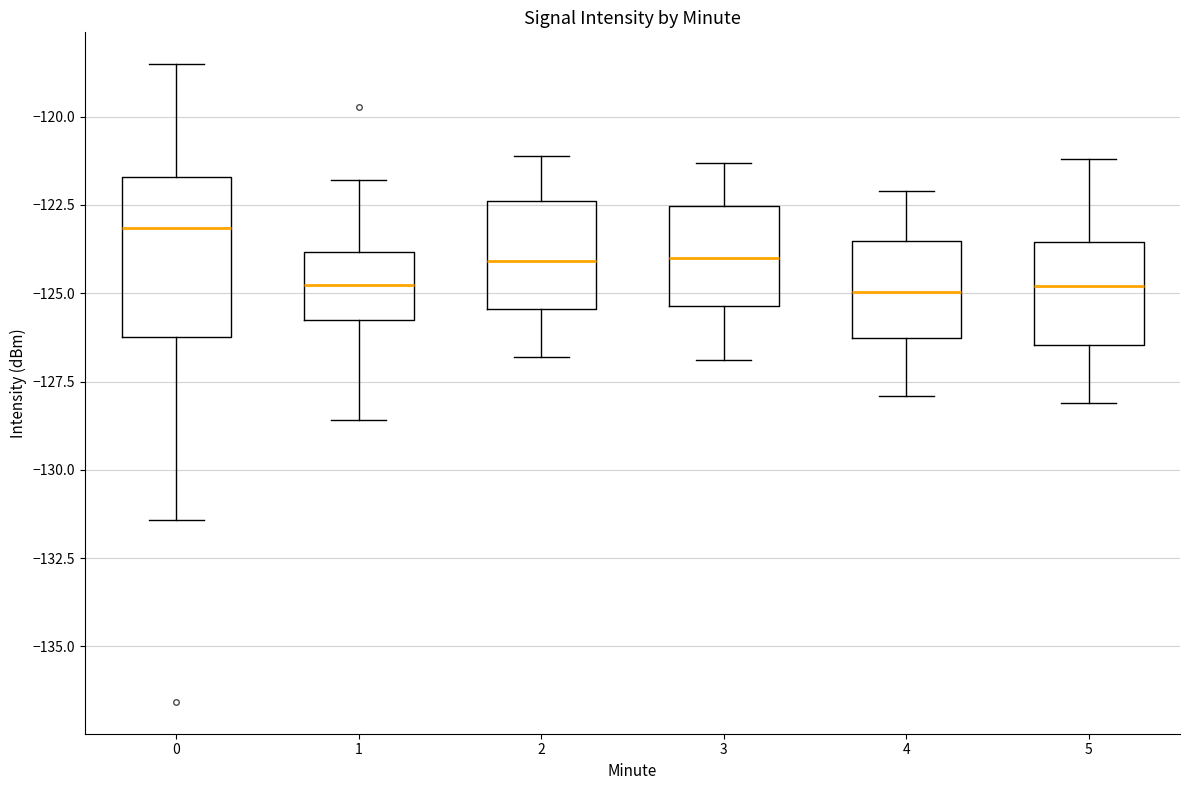

Comparing the boxes themselves (not the whiskers), which one is the tallest?

0